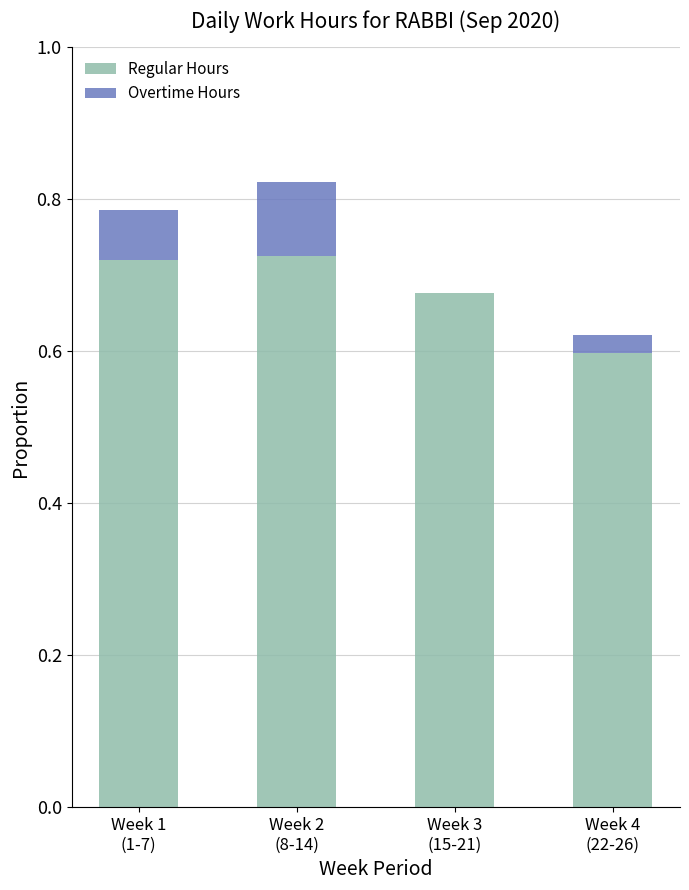

What is the sum of all Regular Hours values?

2.7